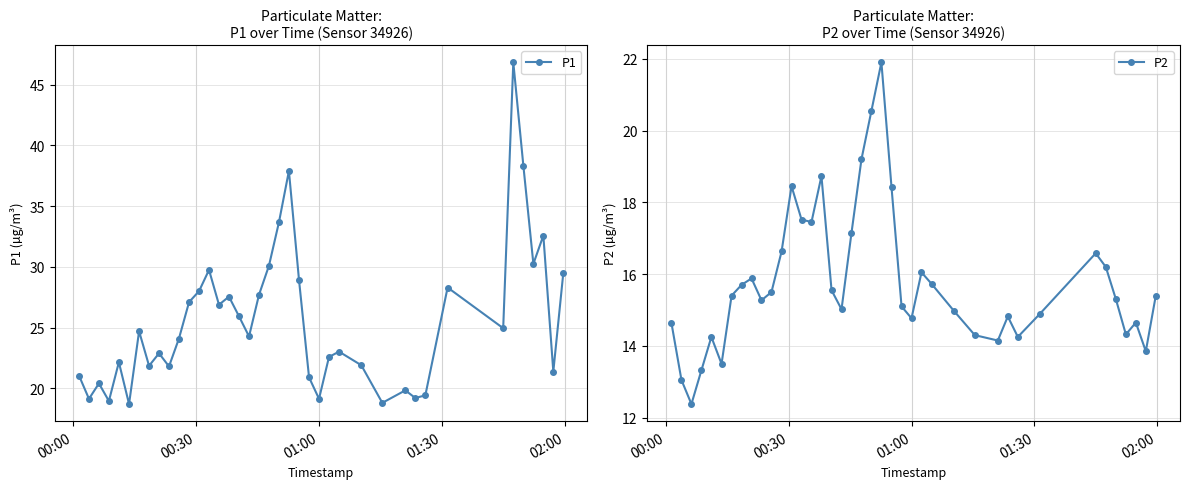

In P2, how many points are lower than both neighbors (excluding endpoints)?

10